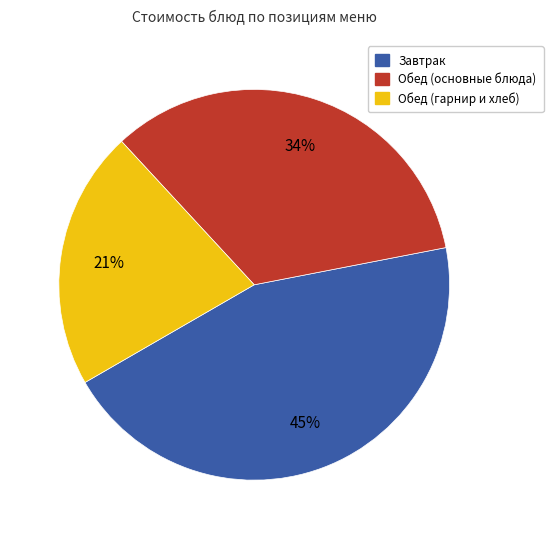

Does any single category account for the majority?

No